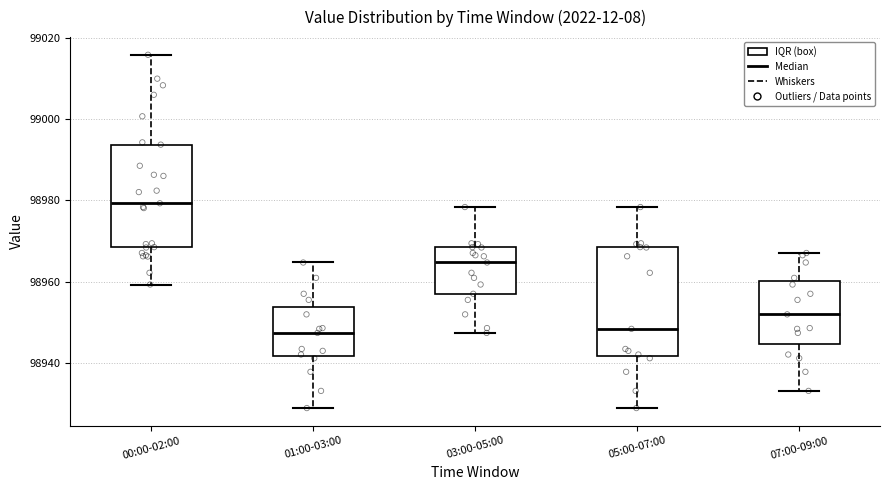

Reading left to right, transcribe this box plot: for each box, give where its median line is, the range the box spans, and where its two whiskers end, as read against the y-axis. The values are not printed on the chart, so give them approximately, as read against the axis.

00:00-02:00: median 98980, box 98968 to 98994, whiskers 98960 to 99016
01:00-03:00: median 98948, box 98942 to 98954, whiskers 98928 to 98964
03:00-05:00: median 98964, box 98958 to 98968, whiskers 98948 to 98978
05:00-07:00: median 98948, box 98942 to 98968, whiskers 98928 to 98978
07:00-09:00: median 98952, box 98944 to 98960, whiskers 98934 to 98968